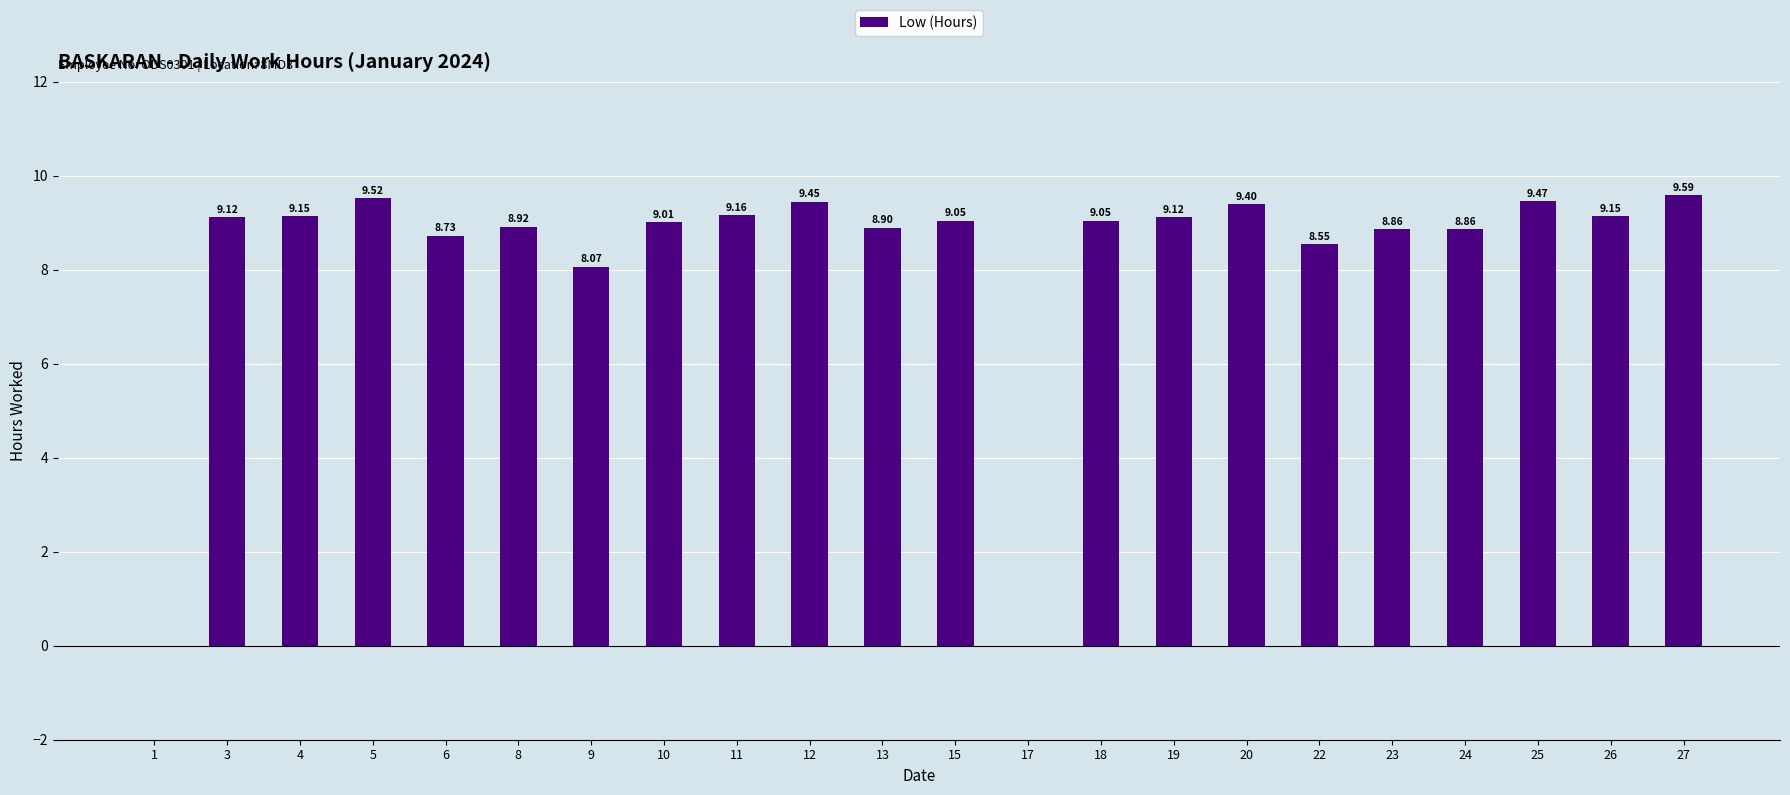

What is the ratio of the value at 15 to the value at 25?

1.0